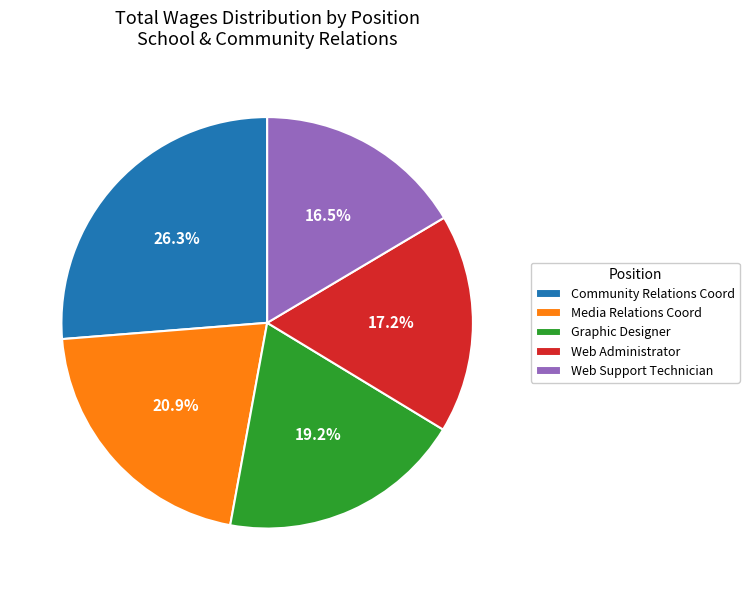

Rank the categories by value from lowest to highest.

Web Support Technician, Web Administrator, Graphic Designer, Media Relations Coord, Community Relations Coord